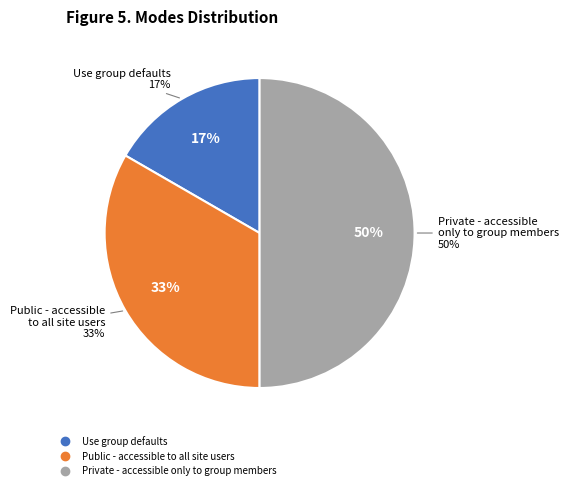

How many slices are in this pie chart?

3